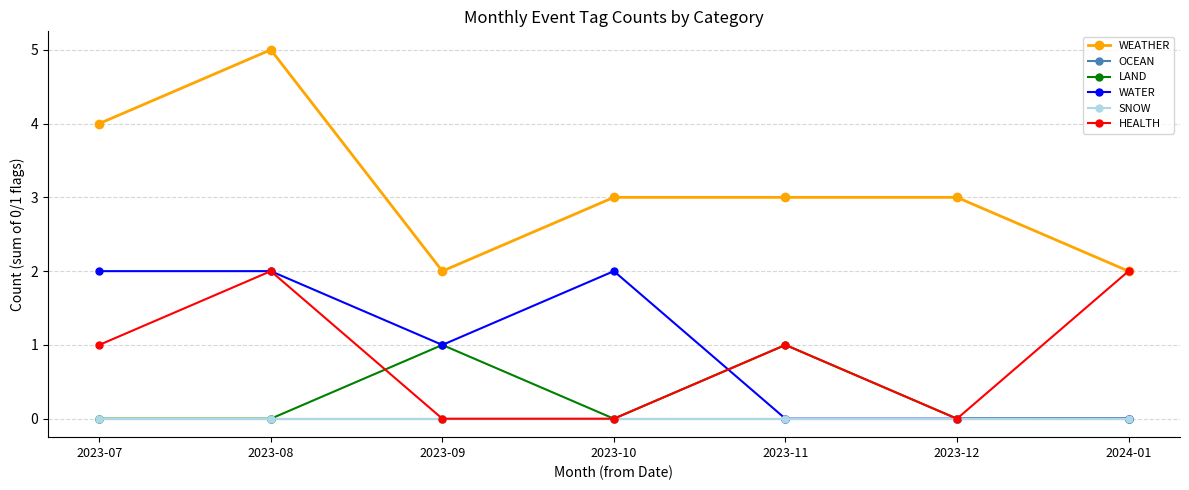

Between 2023-09 and 2023-11, which series saw the biggest shift?

WEATHER